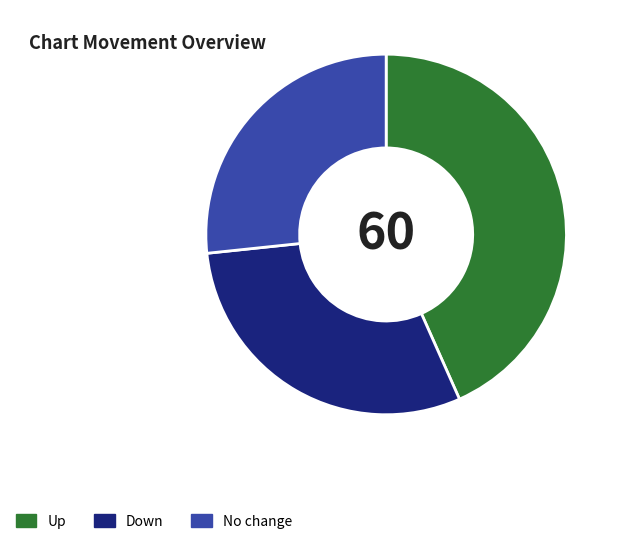

Which category has the smallest portion of the pie?

No change